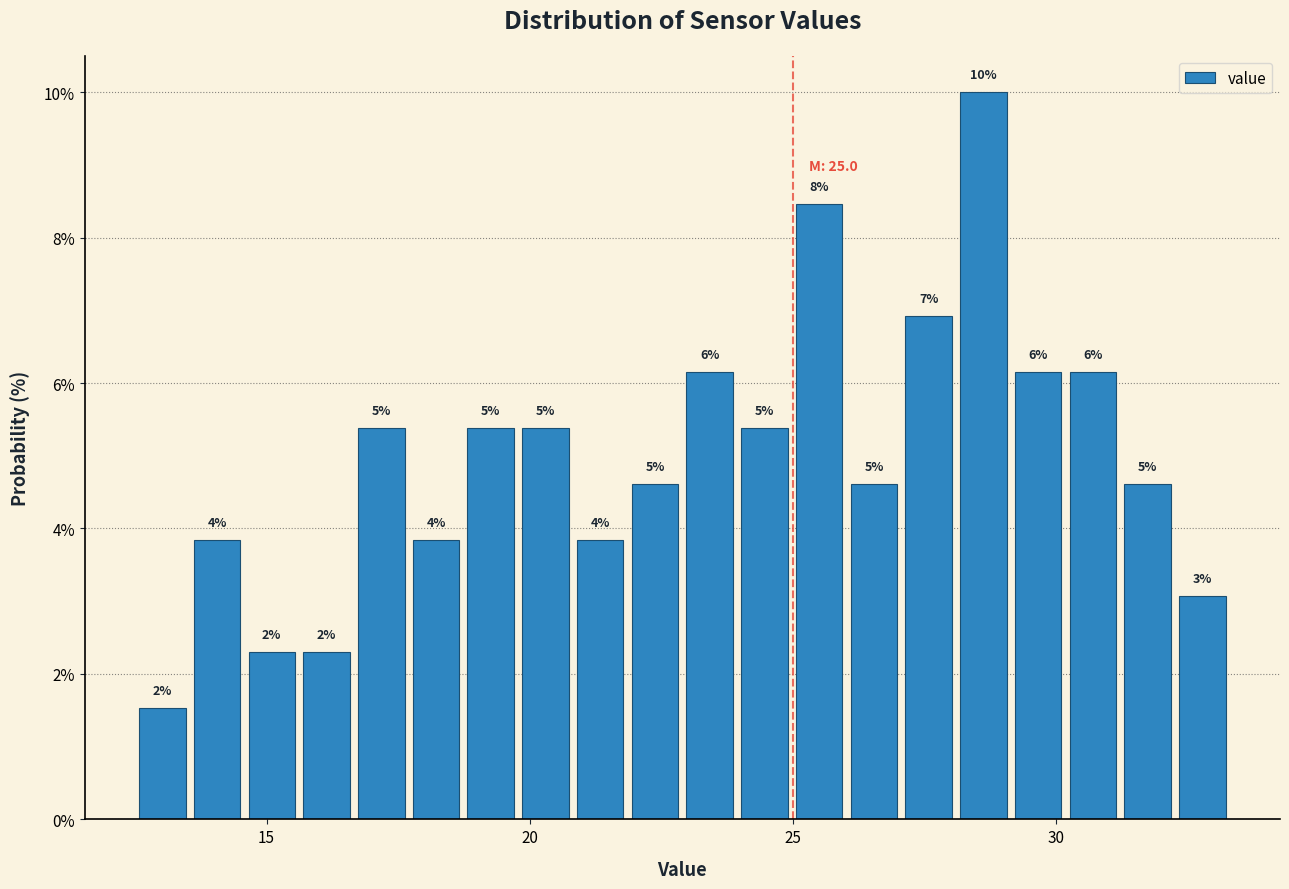

Read against the x-axis, roughly where is the centre of the tallest bar?

28.5